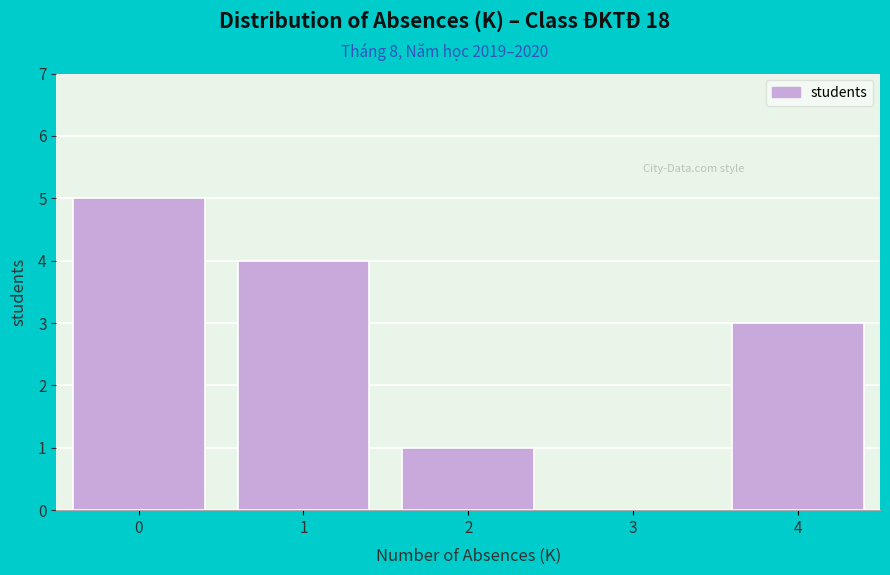

Reading left to right, what are all the values shown in this chart?

0=5	1=4	2=1	3=0	4=3